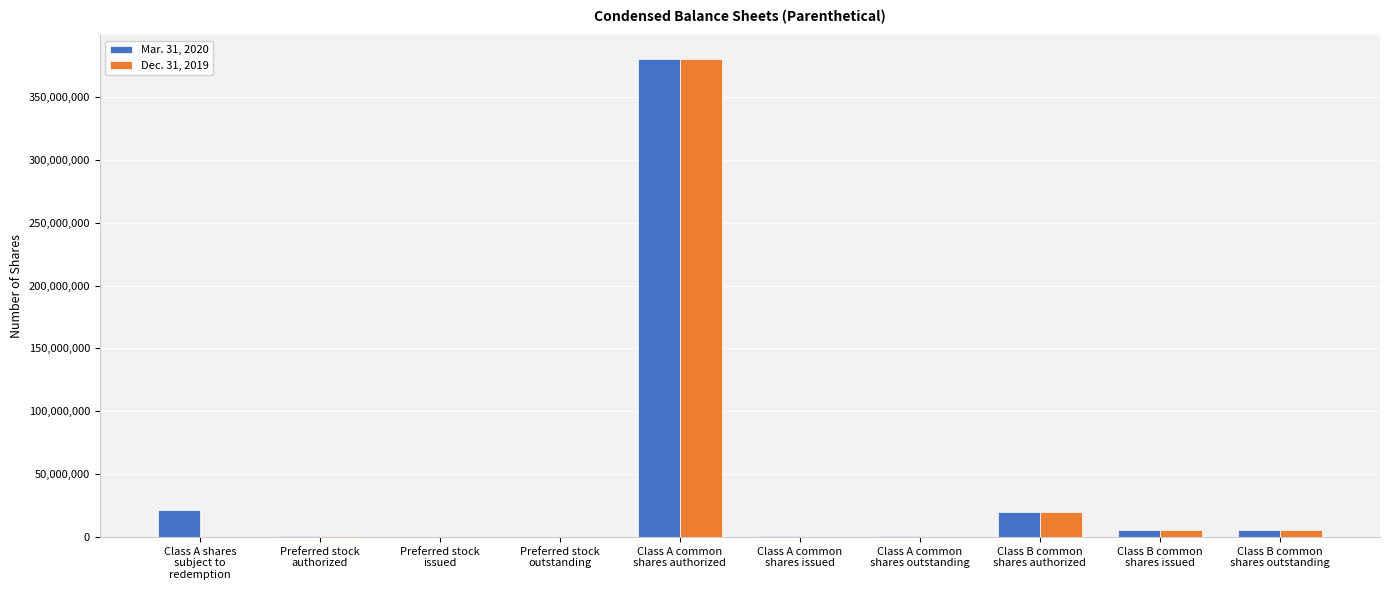

Are the bars grouped side by side (vs. stacked)?

Yes